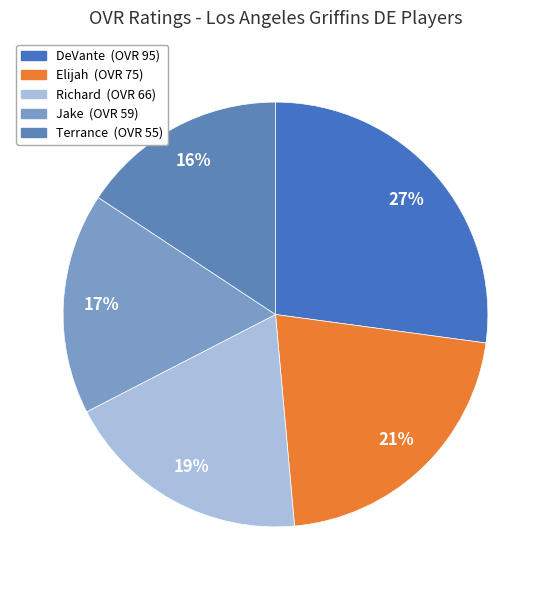

Count the number of slices in the pie.

5